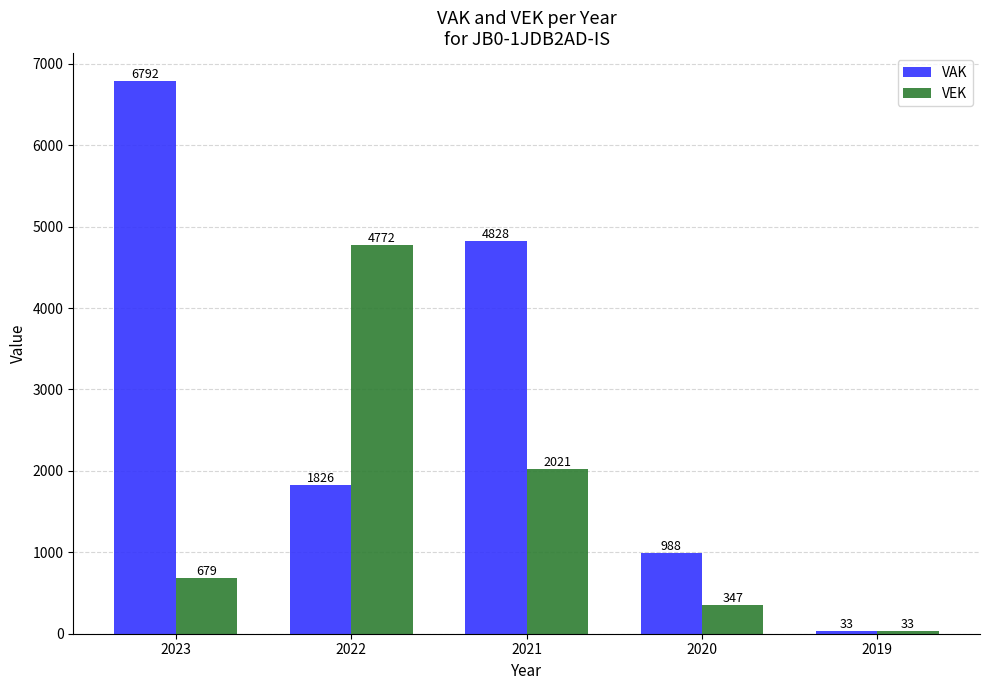

True or false: VAK has a value of 988 at 2020.

True